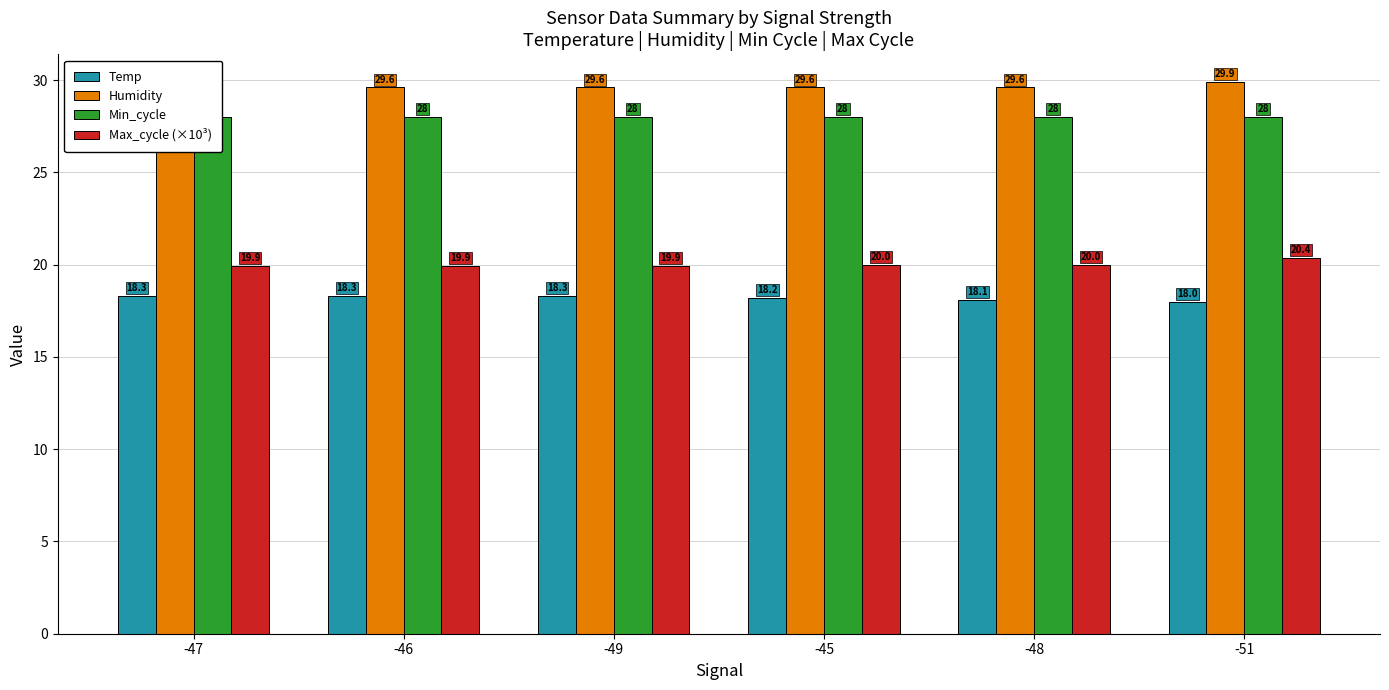

Which series has the largest total across all categories?

Humidity